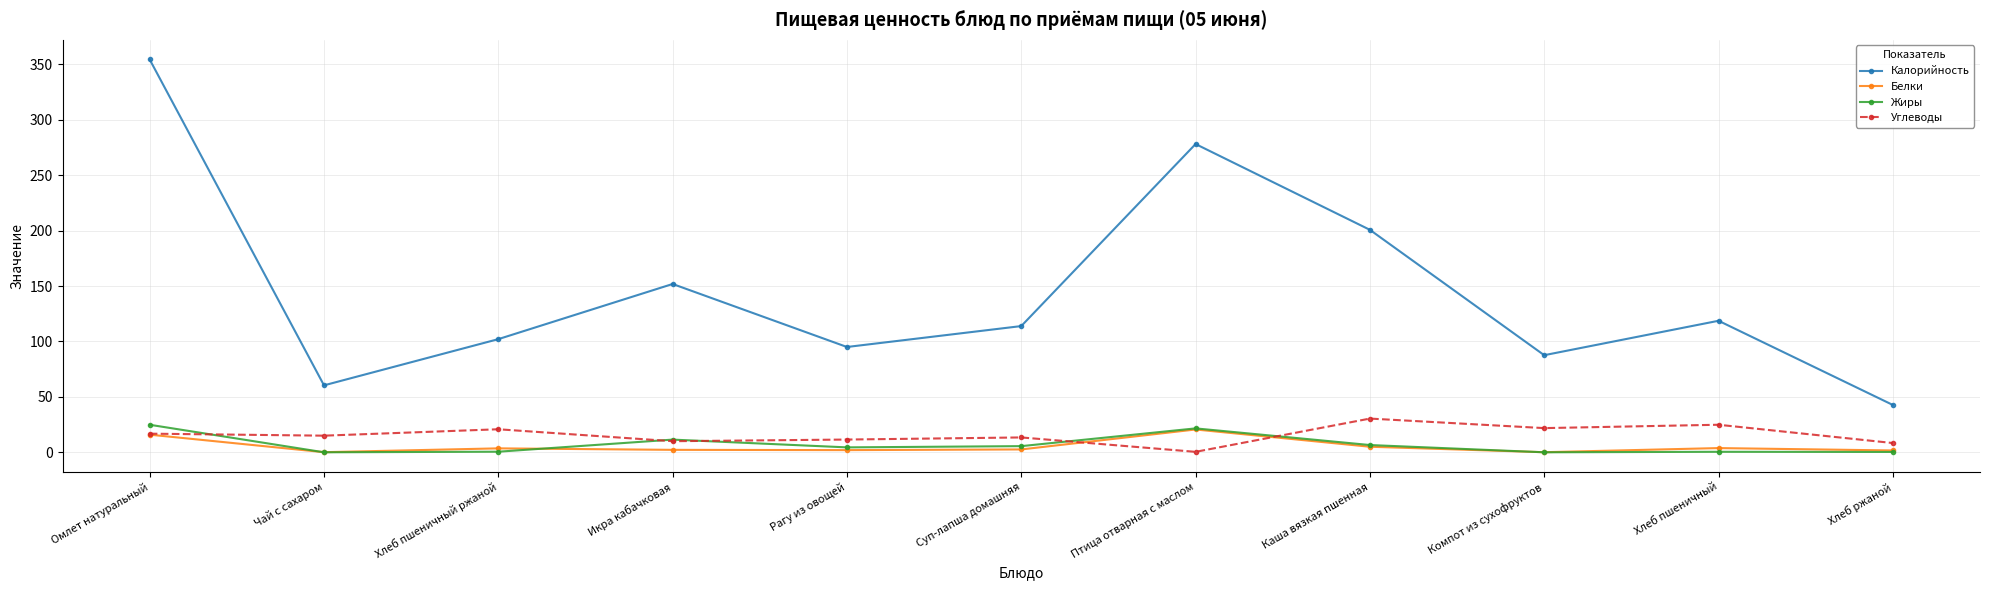

In Жиры, how many points are higher than both neighbors (excluding endpoints)?

3